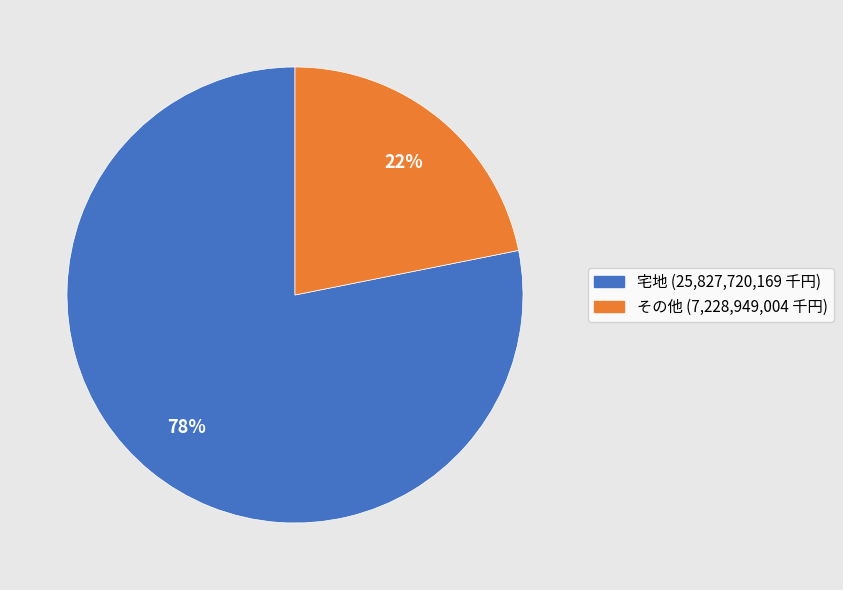

To the nearest percent, what portion does 宅地 represent?

78%